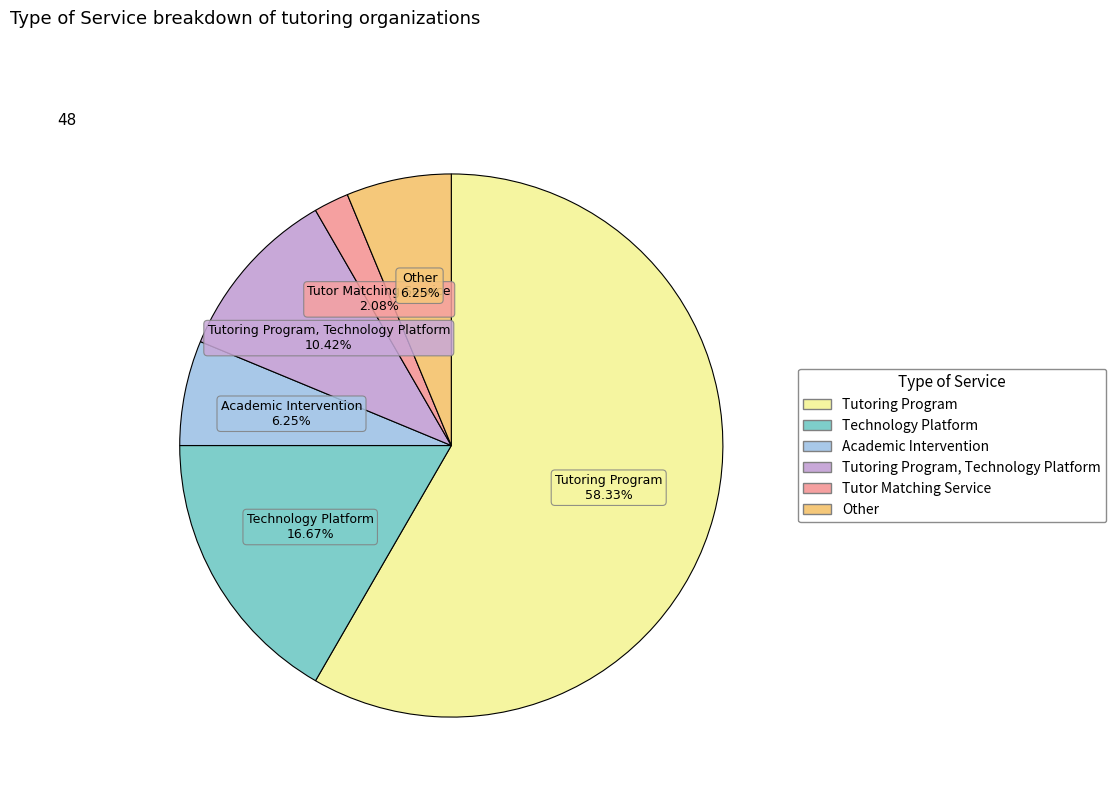

Count the number of slices in the pie.

6